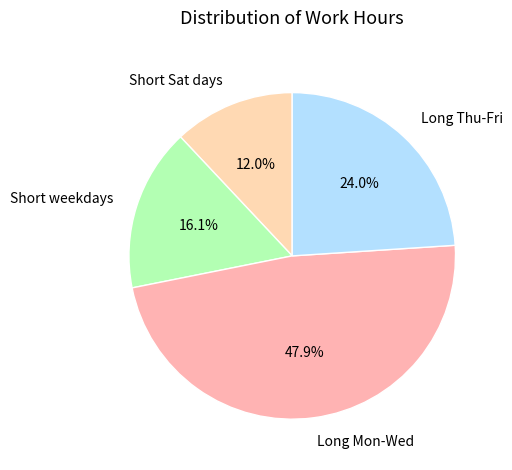

Which has a higher value, Long Mon-Wed or Long Thu-Fri?

Long Mon-Wed